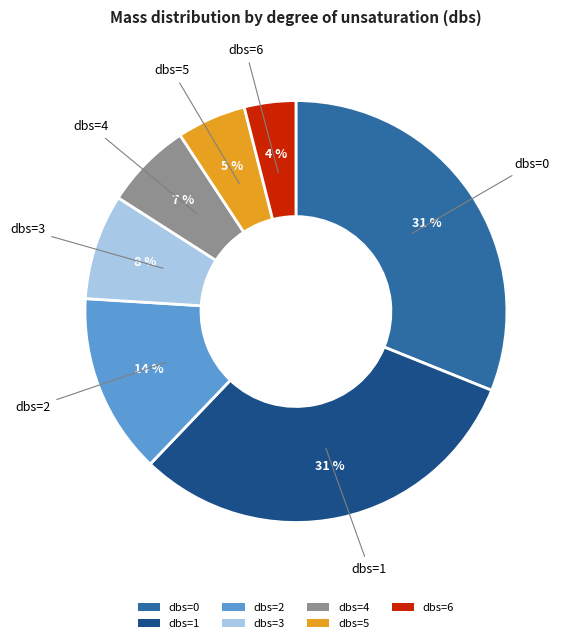

Which has a higher value, dbs=1 or dbs=3?

dbs=1